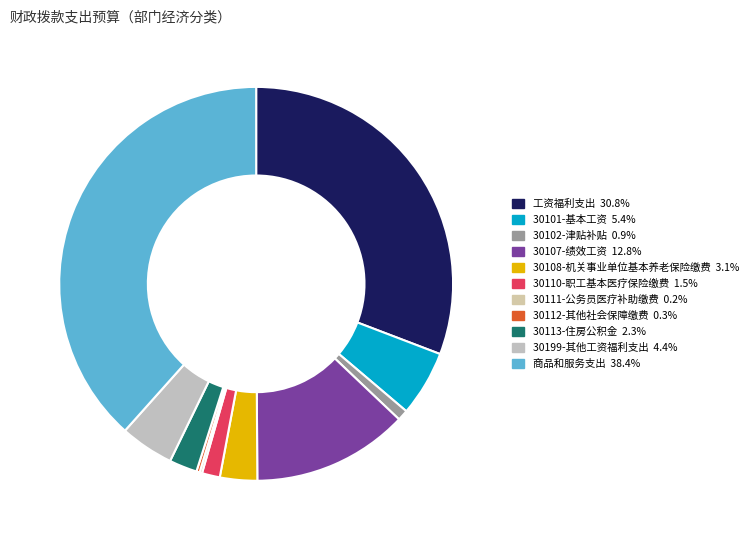

To the nearest percent, what percentage of the pie is 30110-职工基本医疗保险缴费?

1%